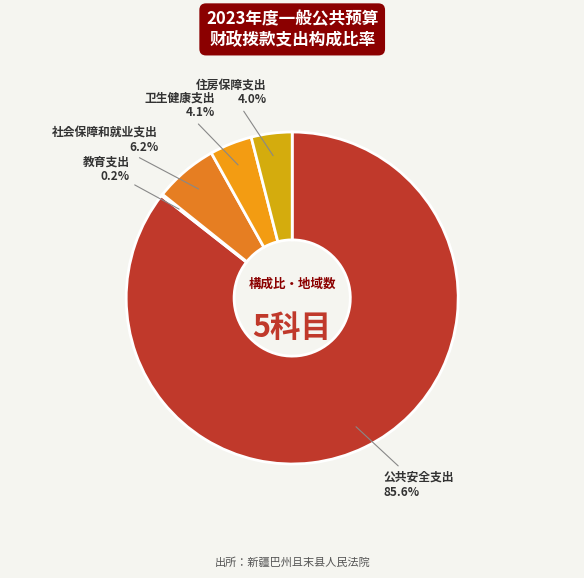

What is the ratio of the value at 卫生健康支出 to the value at 社会保障和就业支出?

0.7